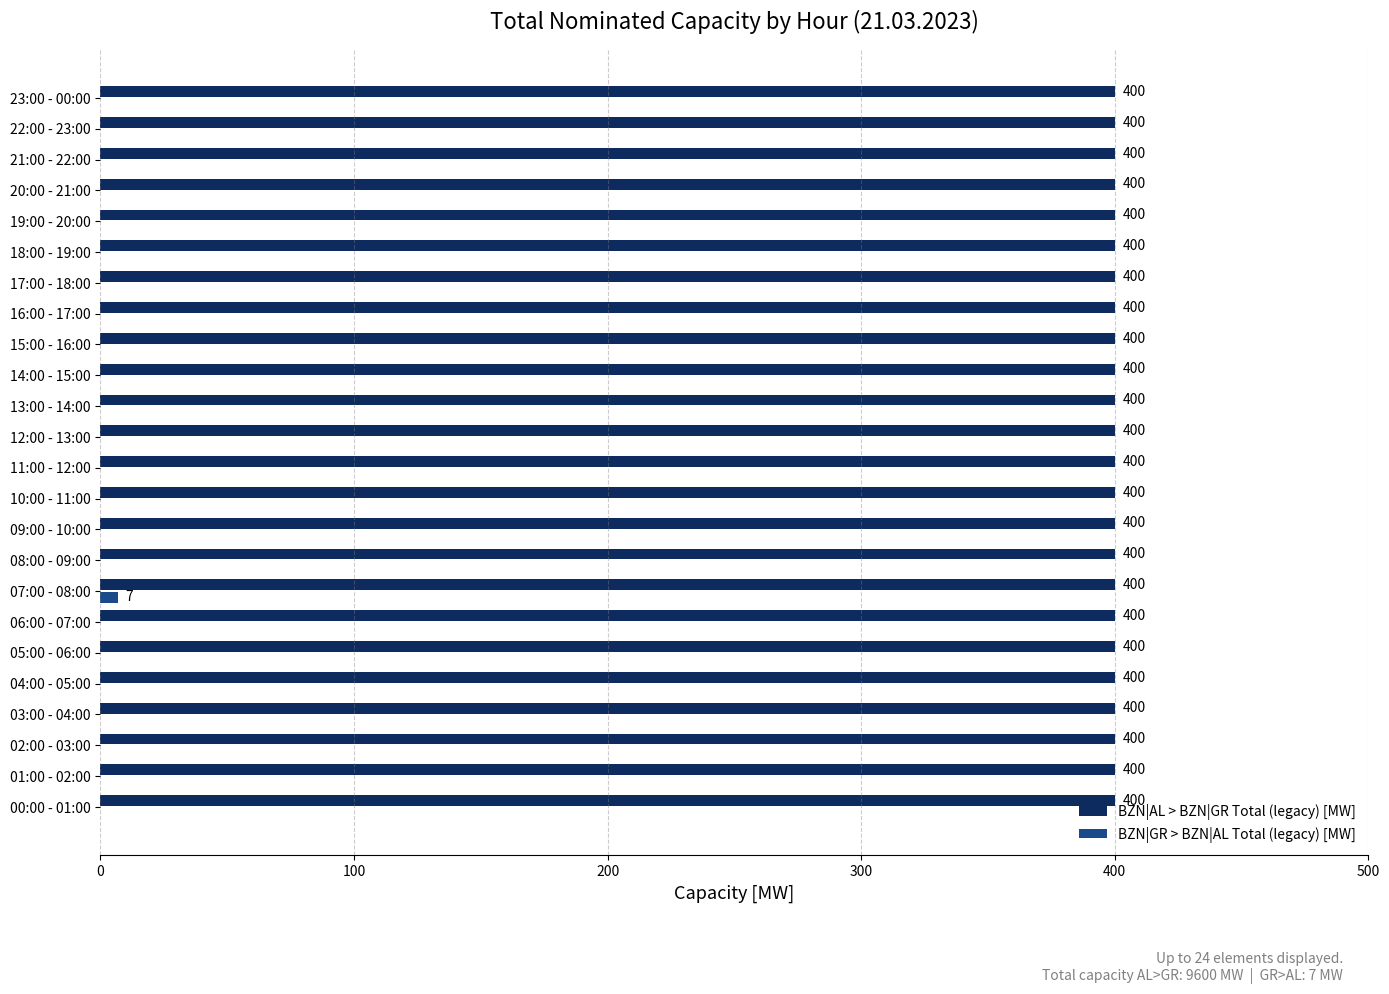

Is it true that BZN|AL > BZN|GR Total (legacy) [MW] equals 549 at 08:00 - 09:00?

False